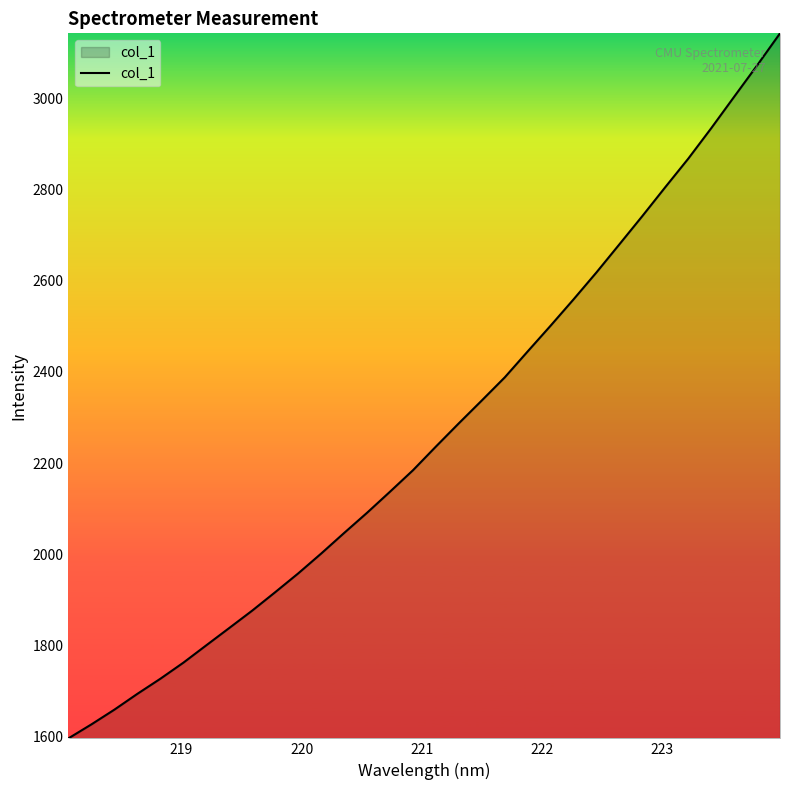

What is the greatest value displayed?

3143.6